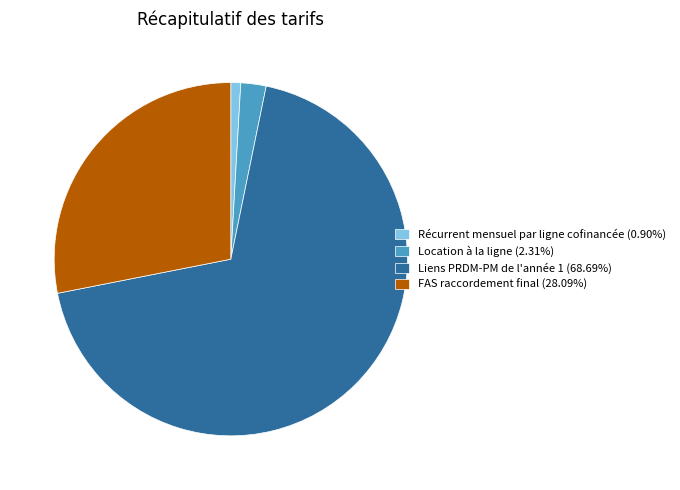

Is it true that Récurrent mensuel par ligne cofinancée is 1% of the pie?

True